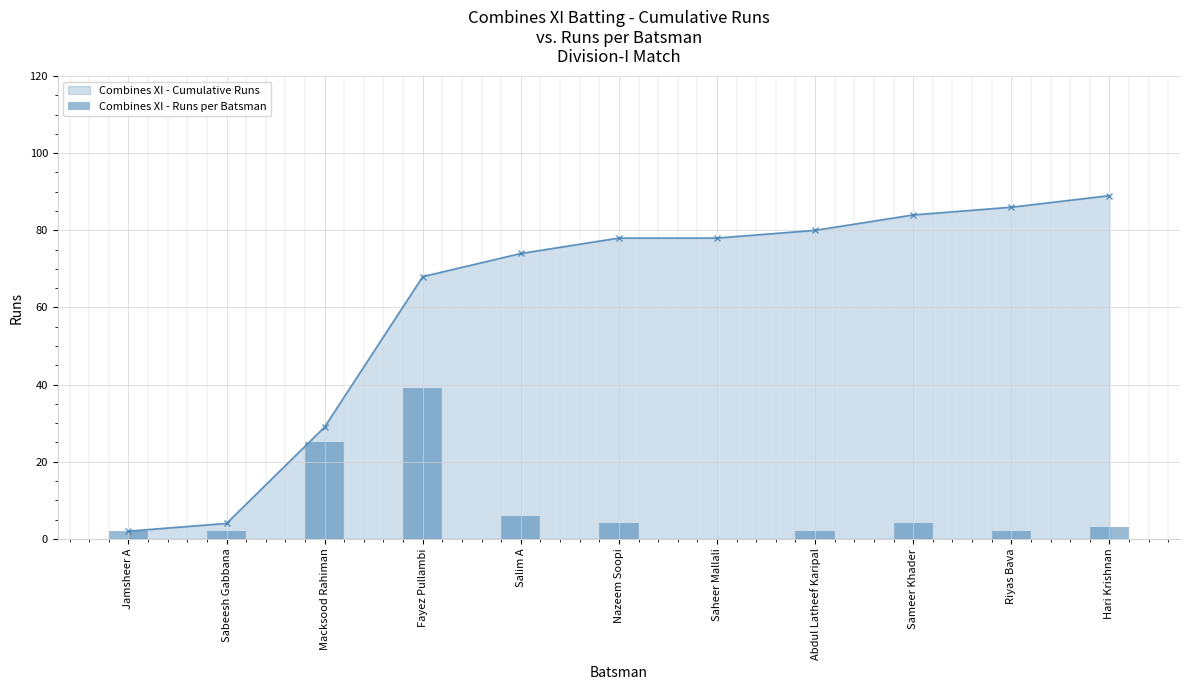

The chart shows a value of 2 at Abdul Latheef Karipal. True or false?

True